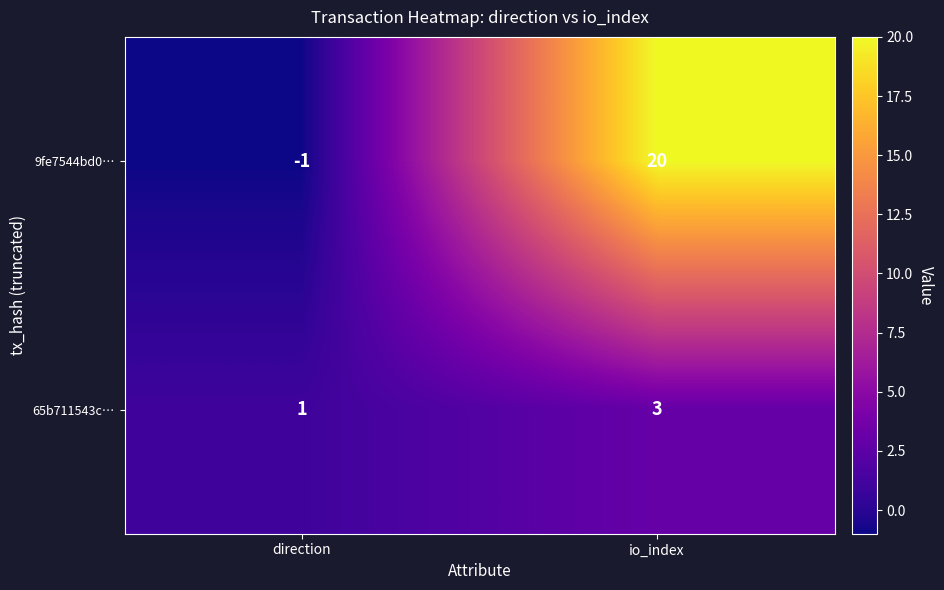

What is the difference between the 9fe7544bd0… values at io_index and direction?

21